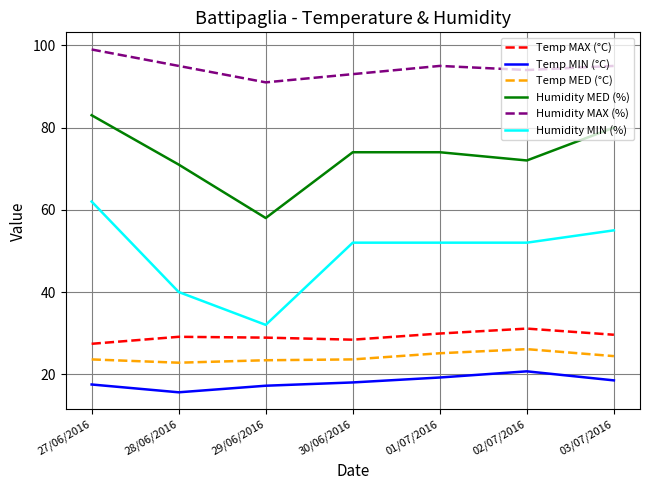

At which label does Humidity MED (%) reach its minimum?

29/06/2016